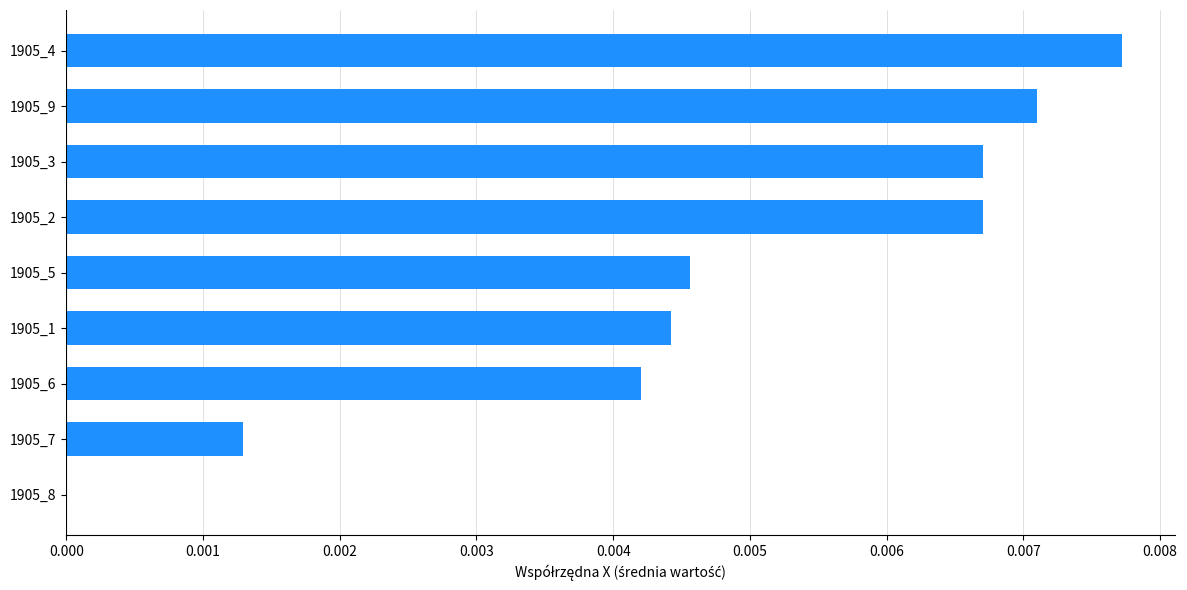

How many positive values are there?

8